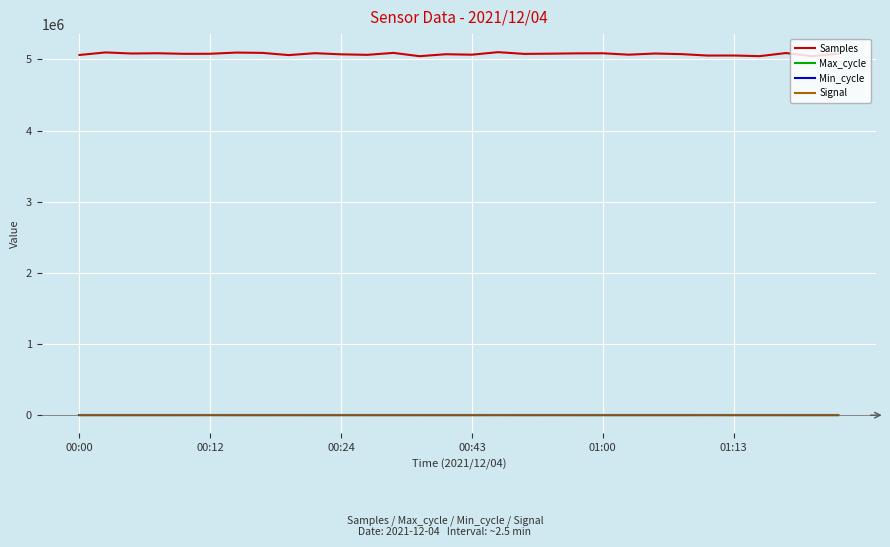

True or false: Samples and Min_cycle cross at least once.

False